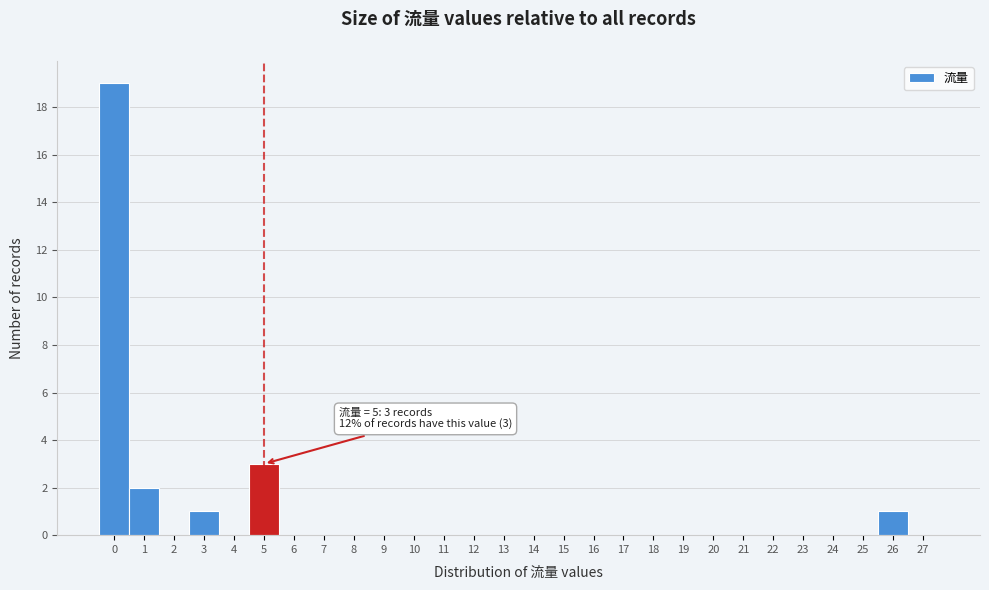

Reading left to right, transcribe all the data shown in this chart.

0=19	1=2	2=0	3=1	4=0	5=3	6=0	7=0	8=0	9=0	10=0	11=0	12=0	13=0	14=0	15=0	16=0	17=0	18=0	19=0	20=0	21=0	22=0	23=0	24=0	25=0	26=1	27=0